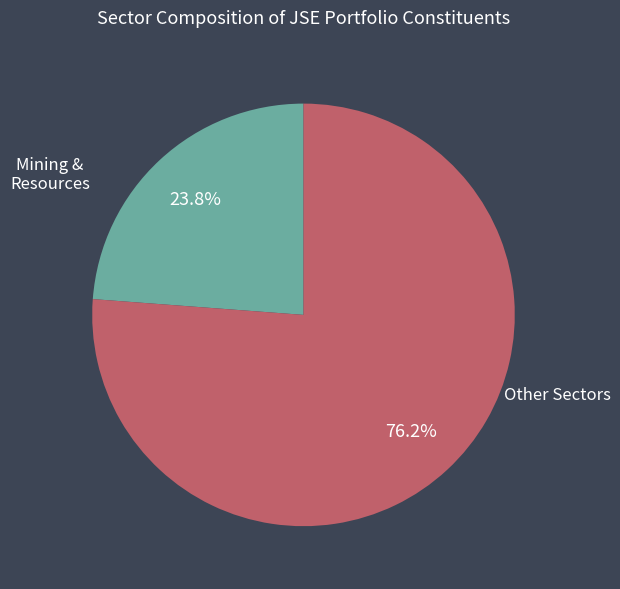

How many slices are in this pie chart?

2